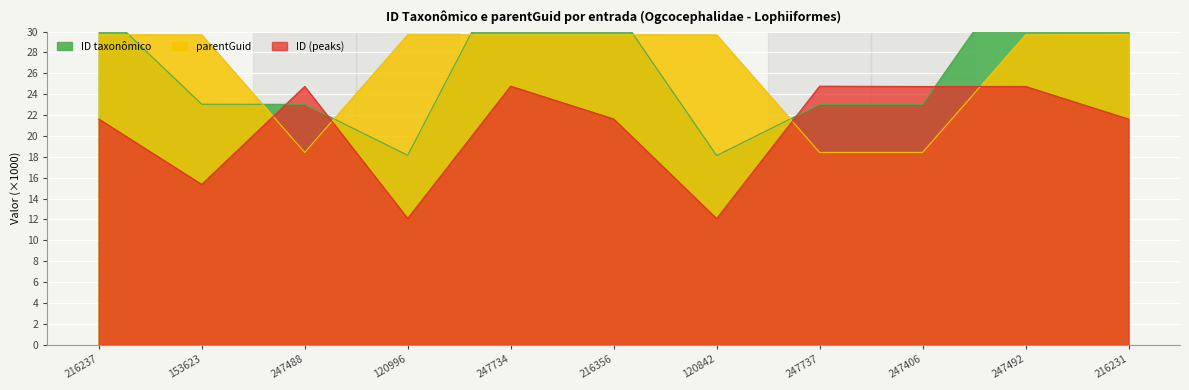

Rank the categories by parentGuid value from highest to lowest.

216231, 216237, 120996, 247734, 216356, 247492, 153623, 120842, 247488, 247737, 247406